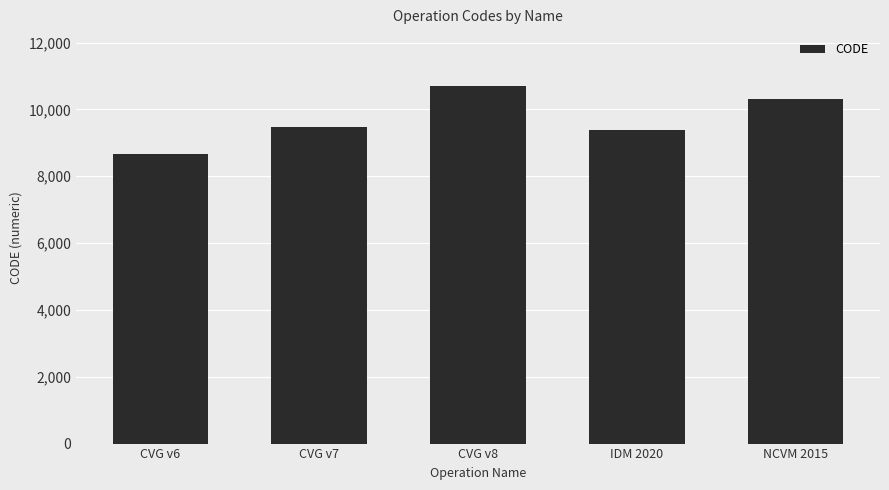

What is the average value?

9713